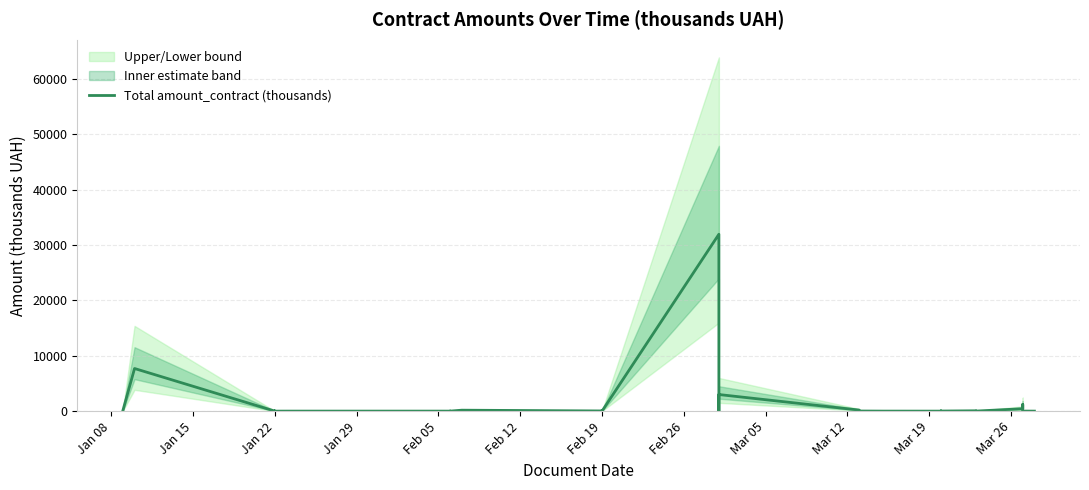

Does the chart have visible grid lines?

Yes